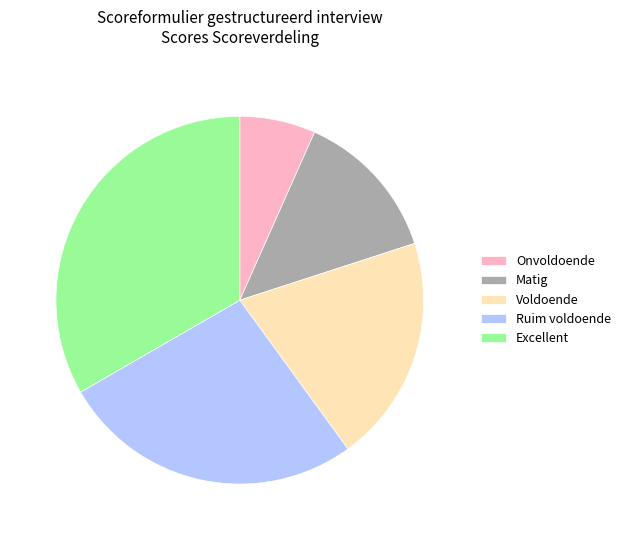

Combined, do Excellent and Voldoende account for over 50%?

Yes